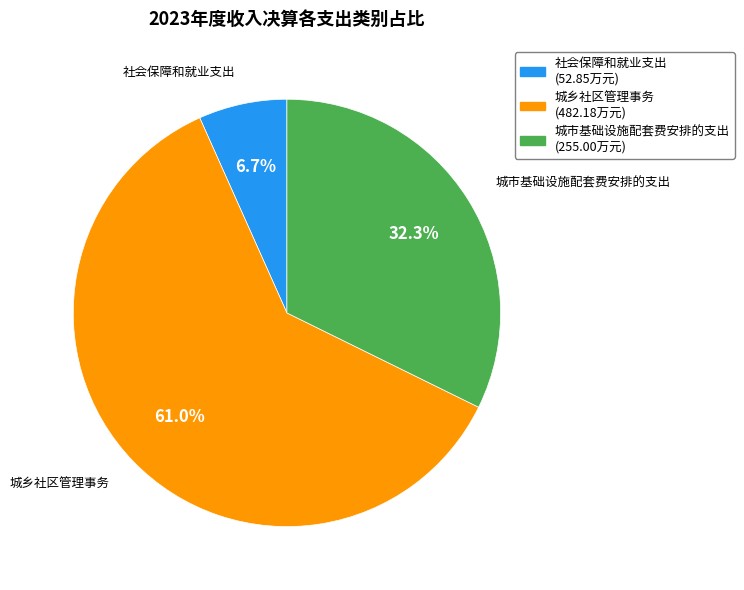

Count the number of slices in the pie.

3